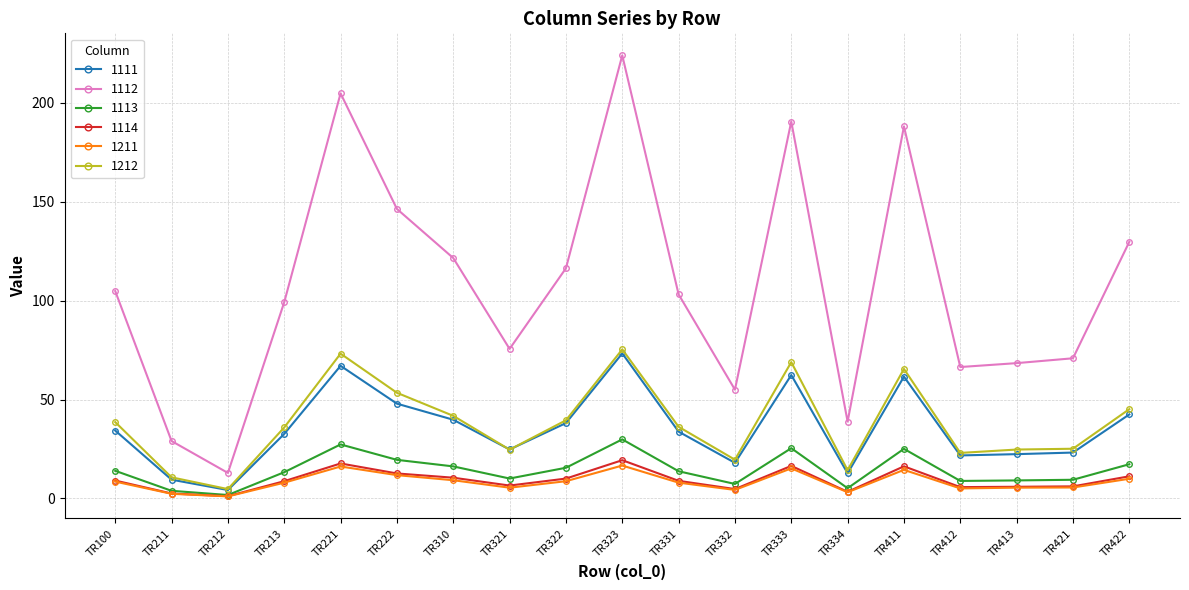

Does the chart display data point markers on the line(s)?

Yes